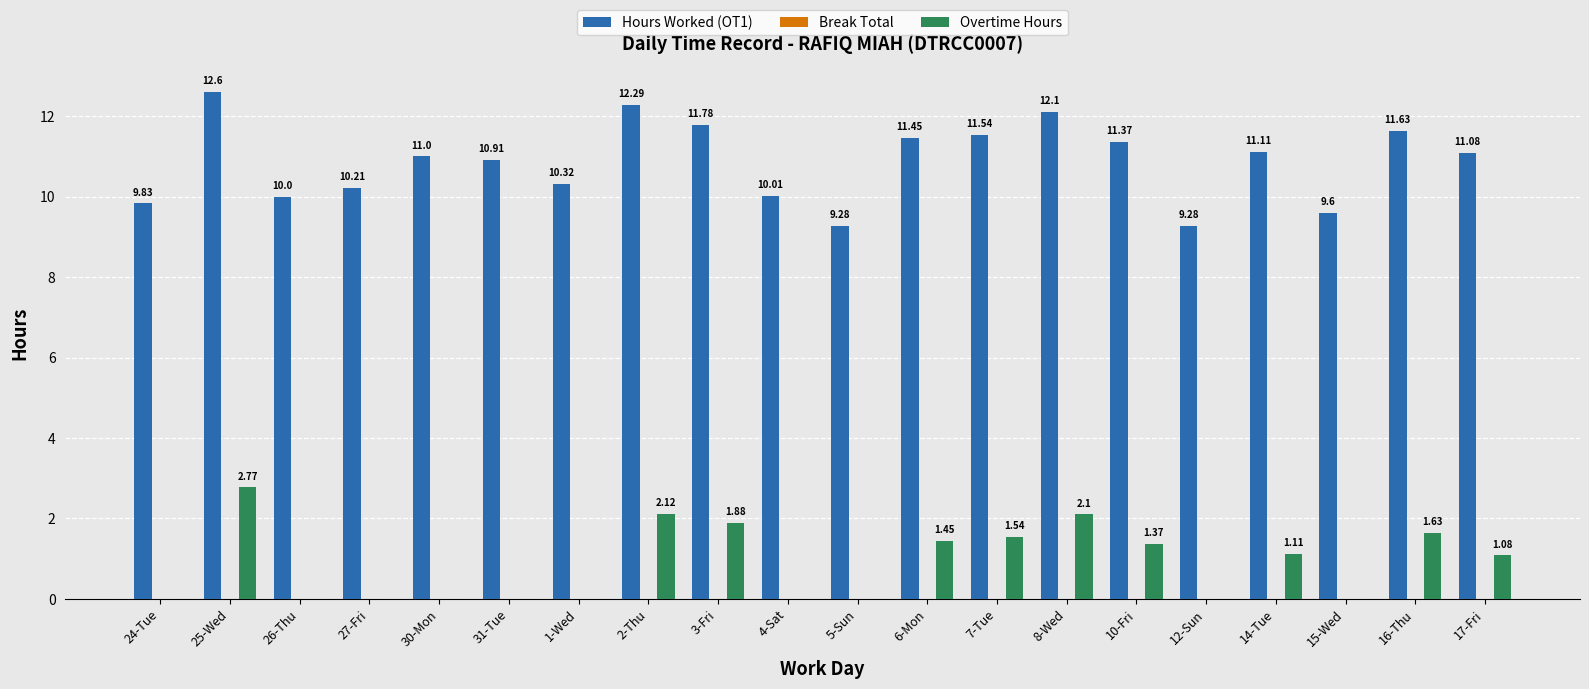

Which series has the largest total across all categories?

Hours Worked (OT1)